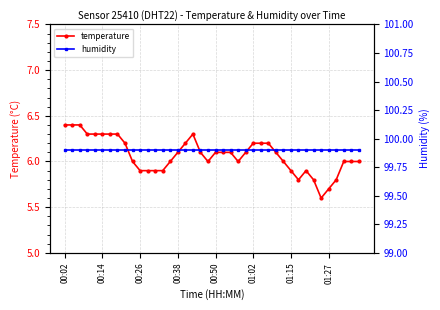

Rank the series by their average value, from lowest to highest.

temperature, humidity